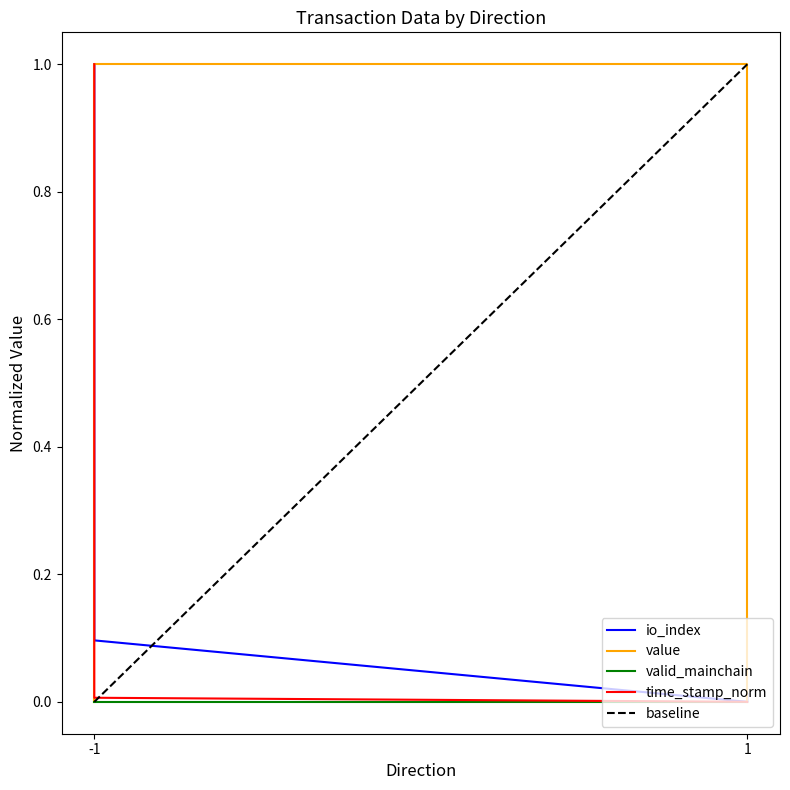

Which label corresponds to the largest value in the chart?

-1